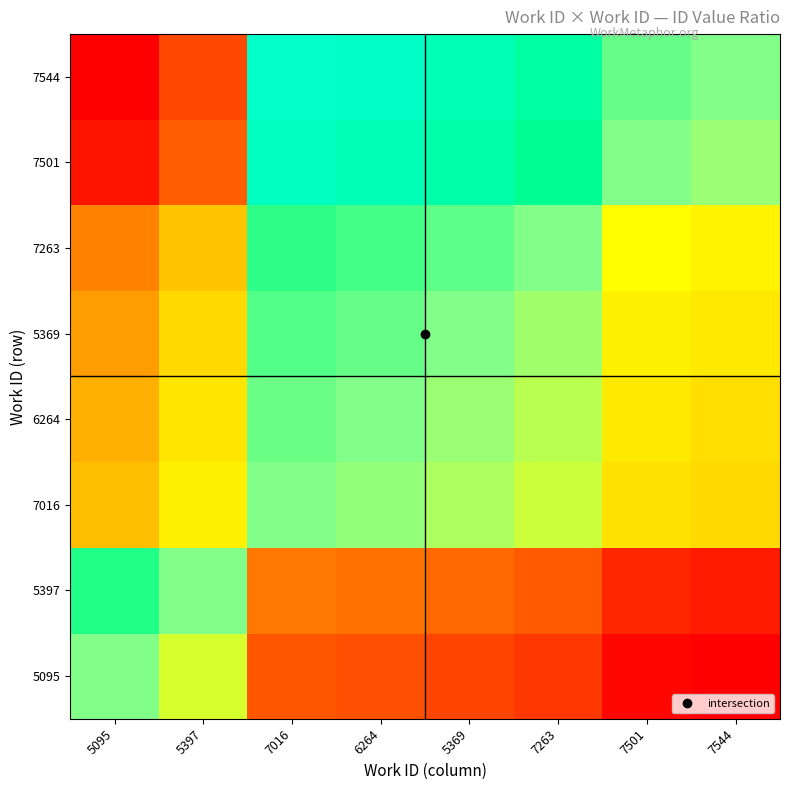

Reading right to left, extract all data points from this chart.

5095: 7544=0.6	7501=0.6	7263=0.7	5369=0.7	6264=0.7	7016=0.7	5397=1.0	5095=1.0
5397: 7544=0.7	7501=0.7	7263=0.7	5369=0.7	6264=0.8	7016=0.8	5397=1.0	5095=1.1
7016: 7544=0.9	7501=0.9	7263=1.0	5369=1.0	6264=1.0	7016=1.0	5397=1.3	5095=1.4
6264: 7544=0.9	7501=0.9	7263=1.0	5369=1.0	6264=1.0	7016=1.0	5397=1.3	5095=1.4
5369: 7544=0.9	7501=0.9	7263=1.0	5369=1.0	6264=1.0	7016=1.0	5397=1.3	5095=1.4
7263: 7544=0.9	7501=0.9	7263=1.0	5369=1.0	6264=1.0	7016=1.0	5397=1.4	5095=1.4
7501: 7544=1.0	7501=1.0	7263=1.1	5369=1.1	6264=1.1	7016=1.1	5397=1.5	5095=1.6
7544: 7544=1.0	7501=1.0	7263=1.1	5369=1.1	6264=1.1	7016=1.1	5397=1.5	5095=1.6